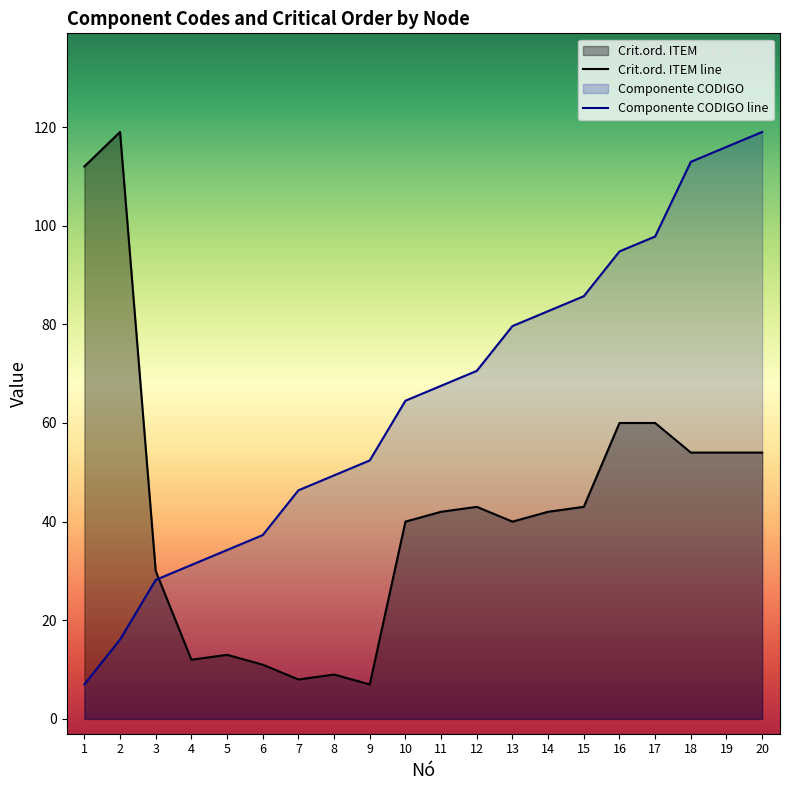

True or false: Componente CODIGO (normalized) has a value of 36.9 at 3.

False